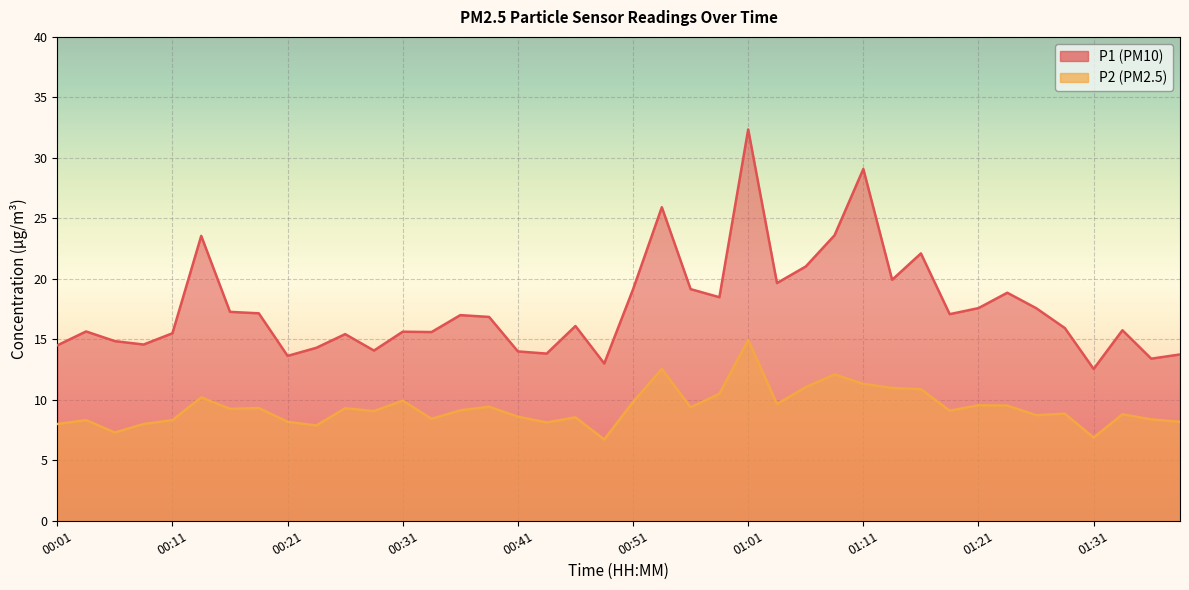

The value of P2 at 00:29 is 9.1. True or false?

True